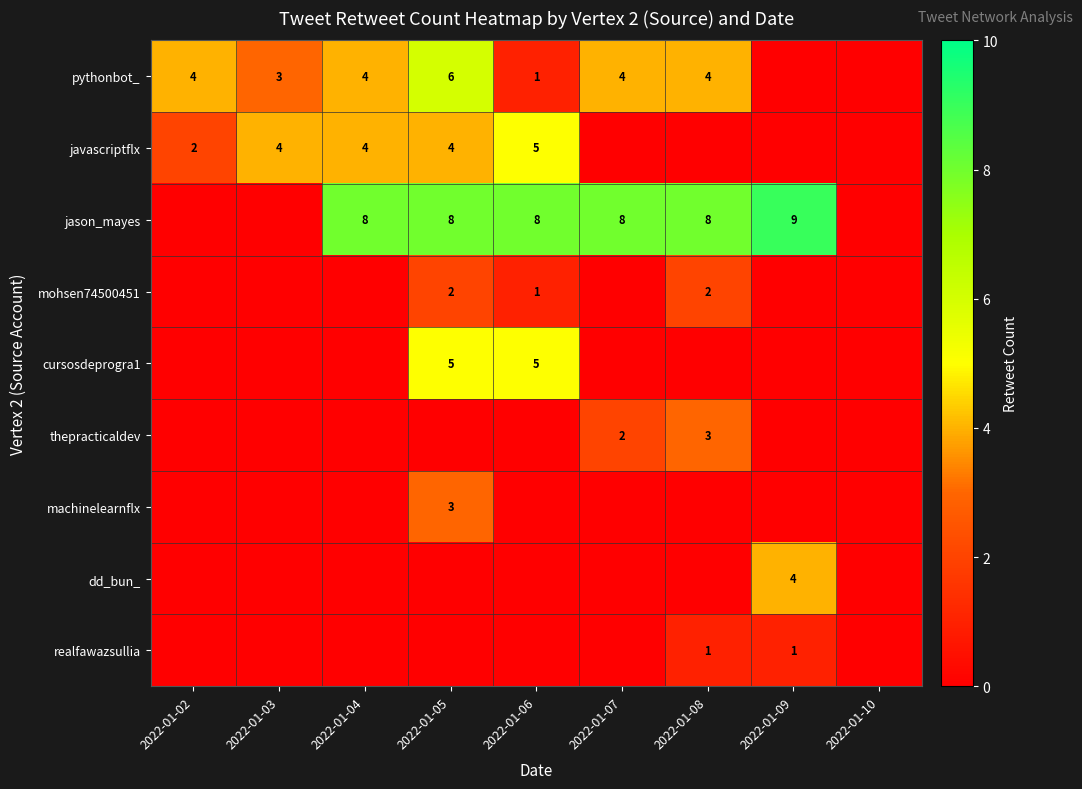

Count the number of data series in this chart.

9